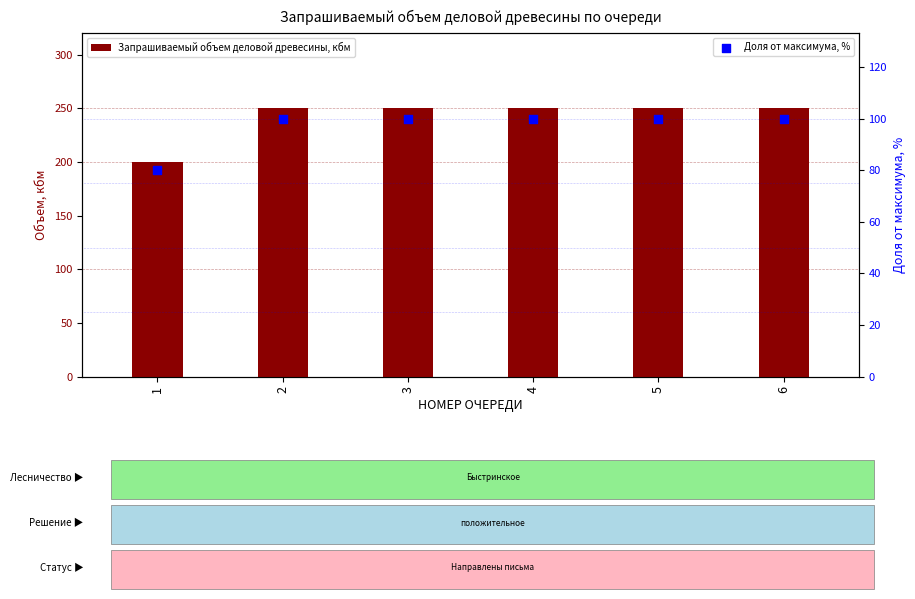

Which series has the largest total across all categories?

Запрашиваемый объем деловой древесины, кбм